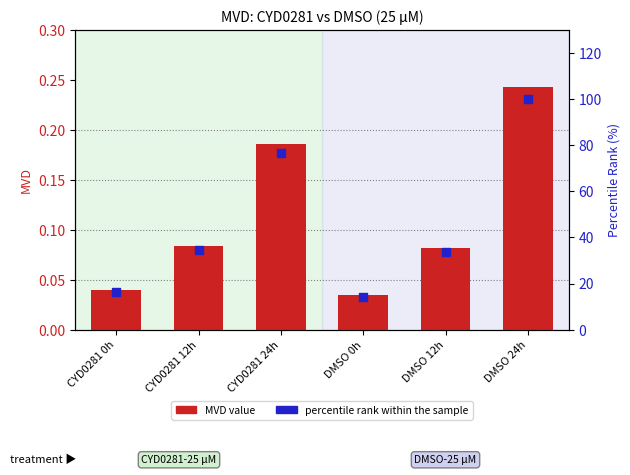

Which series has the widest spread of Y values?

percentile rank within the sample